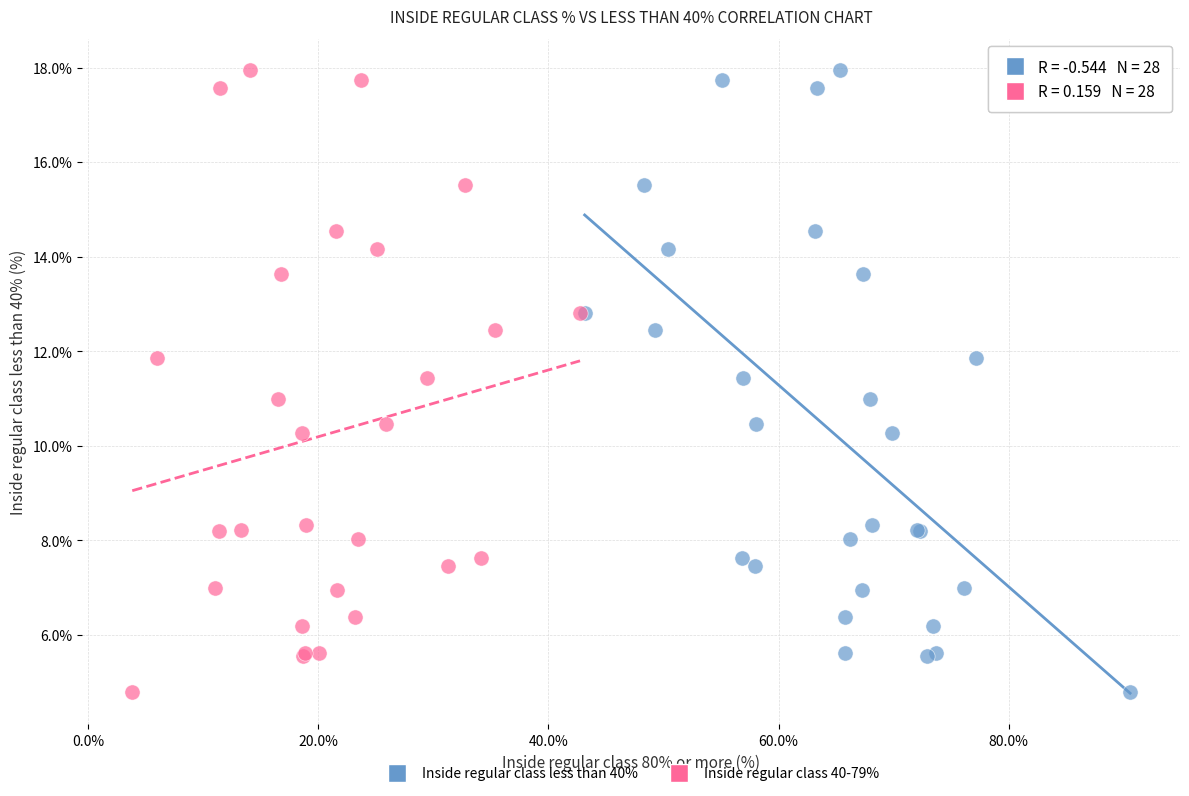

What are all the series names shown in the legend?

Inside regular class less than 40%, Inside regular class 40-79%